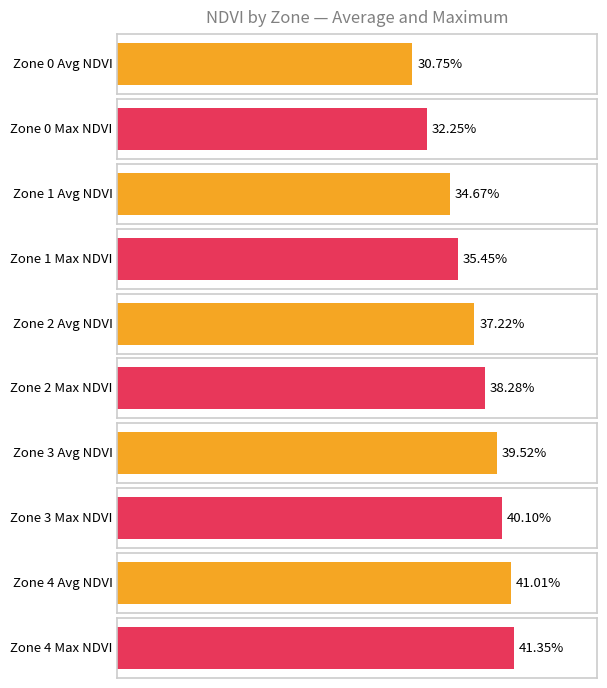

The value of Max NDVI at Zone 5 is 0.2. True or false?

False